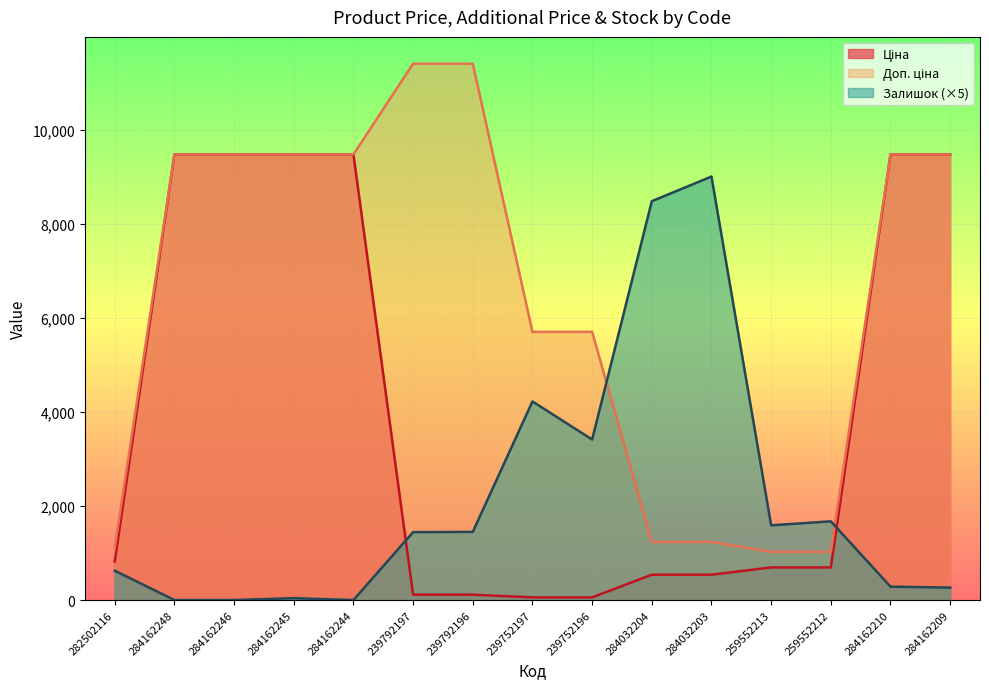

What are all the series names shown in the legend?

Ціна, Доп. ціна, Залишок